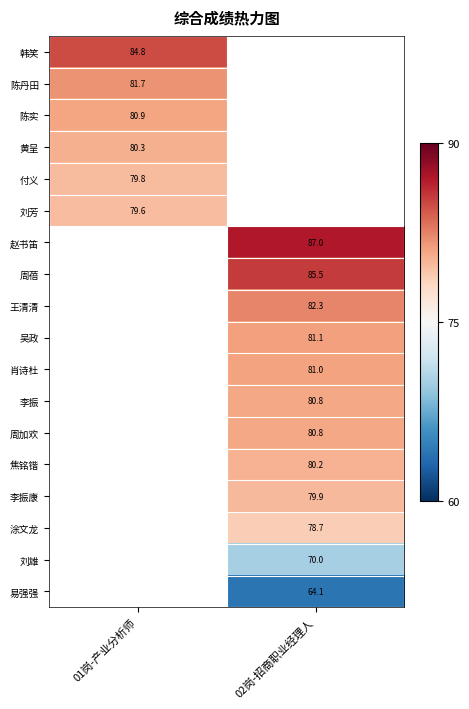

The value of 王清清 at 02岗-招商职业经理人 is 135.5. True or false?

False